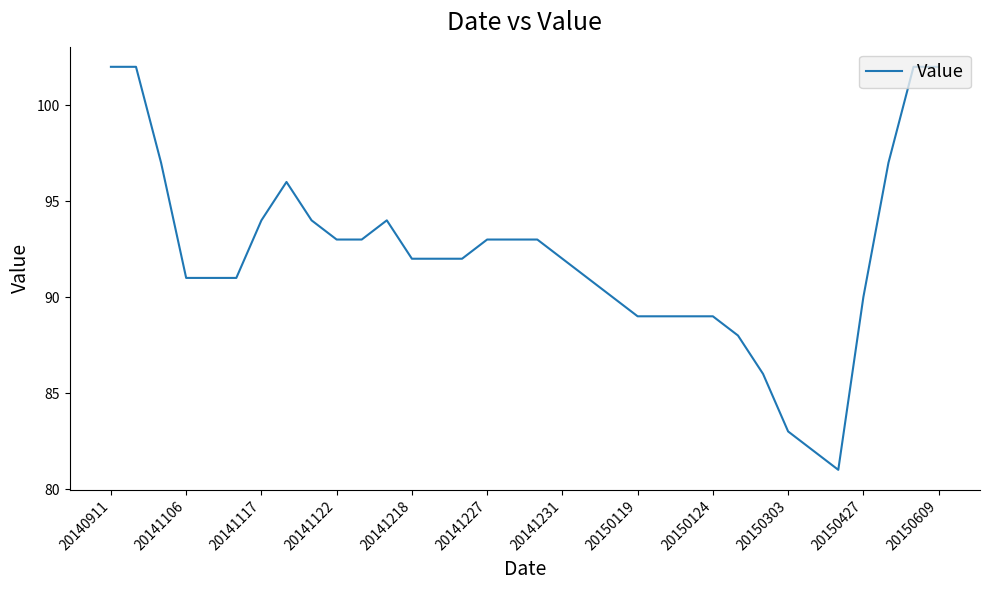

What is the difference between the maximum and minimum values?

21